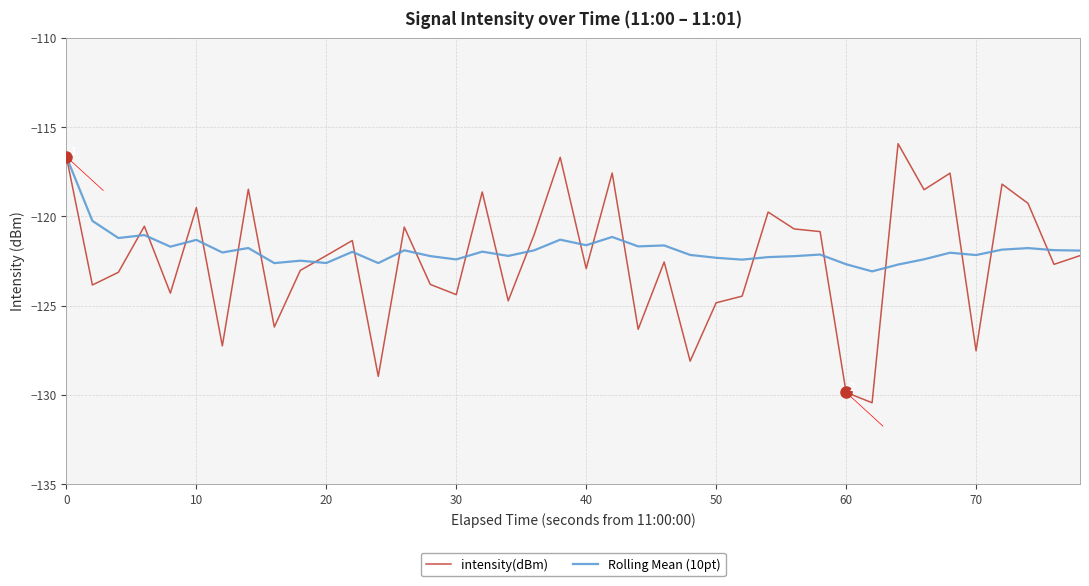

What is the maximum value shown in the chart?

-115.9